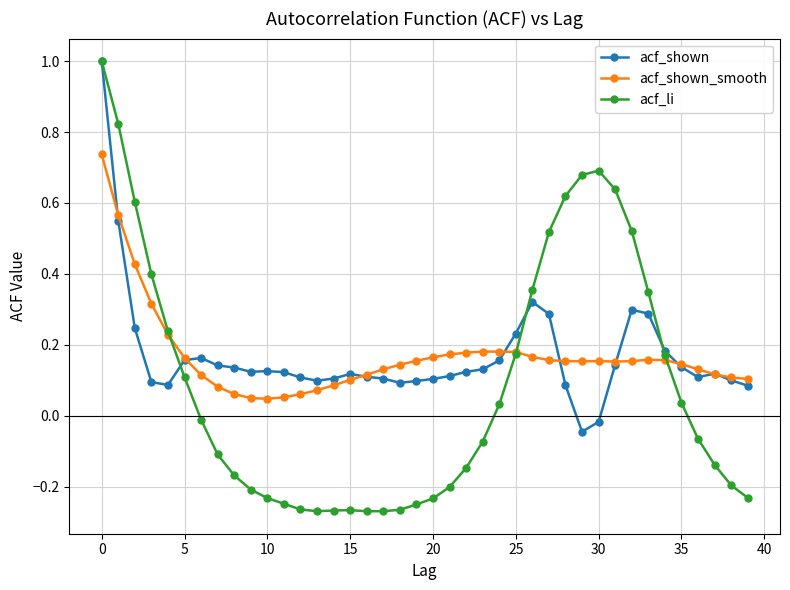

True or false: acf_shown has more than 2 interior local peaks.

True